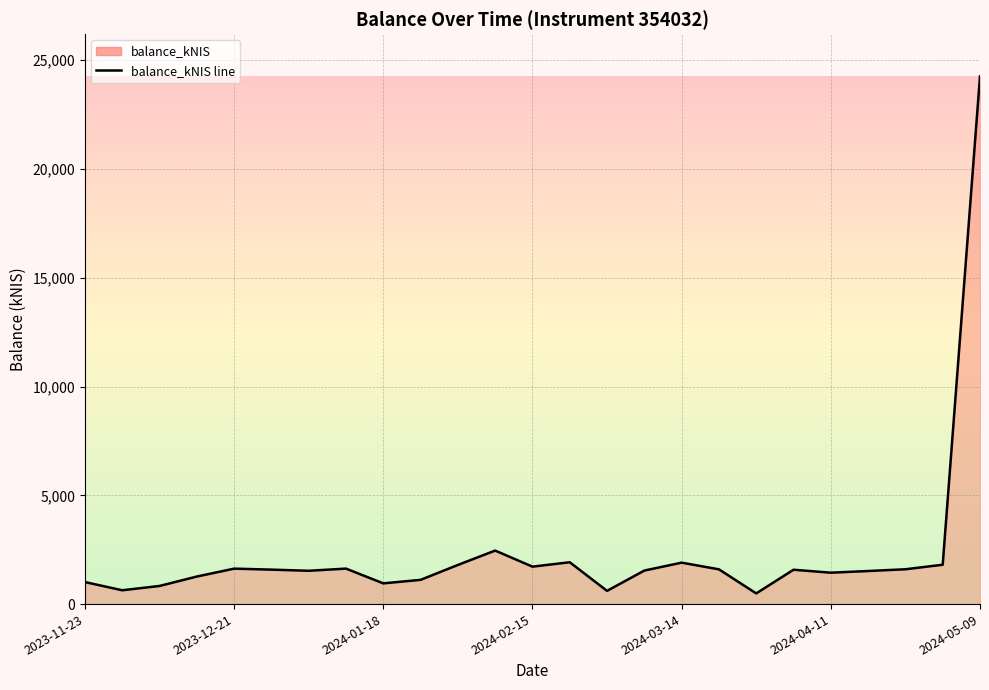

Reading left to right, what are all the values shown in this chart?

1013.0	635.4	832.9	1266.2	1629.6	1584.3	1531.6	1630.7	953.0	1114.3	1798.6	2459.9	1721.1	1923.5	607.8	1541.3	1905.2	1597.4	490.9	1579.3	1443.7	1520.5	1600.9	1809.1	24259.8